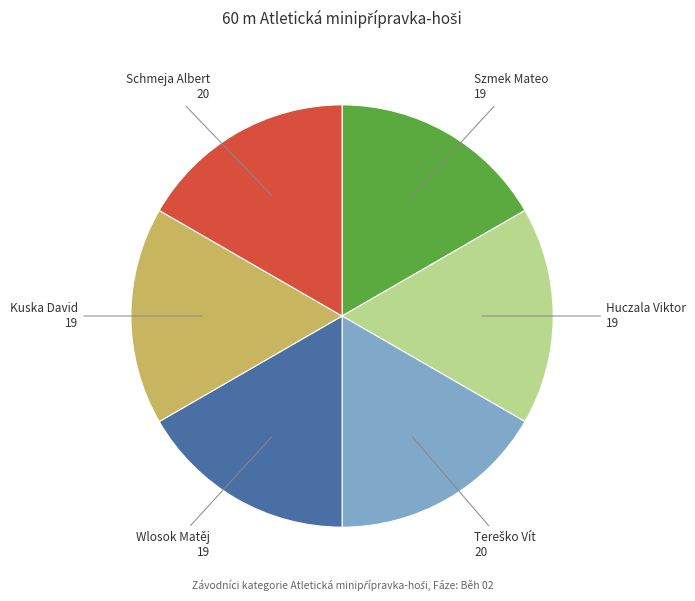

Count the number of slices in the pie.

6